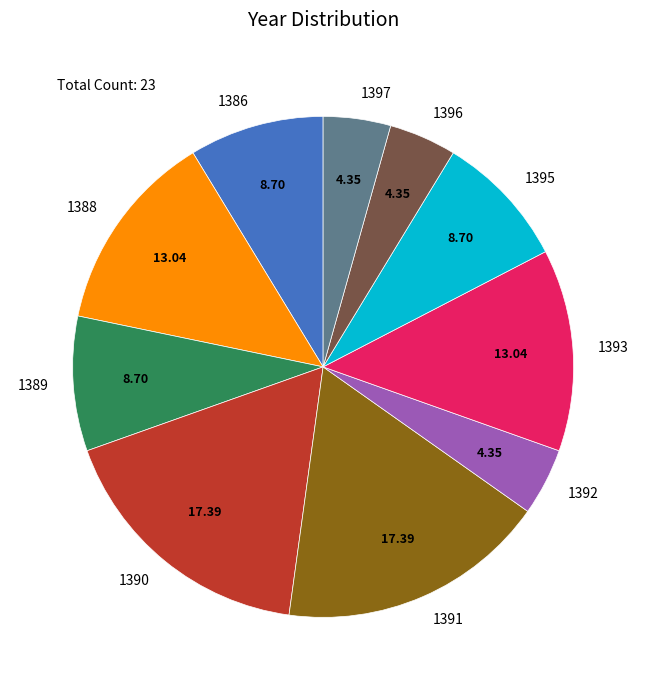

What is the ratio of the value at 1390 to the value at 1392?

4.0